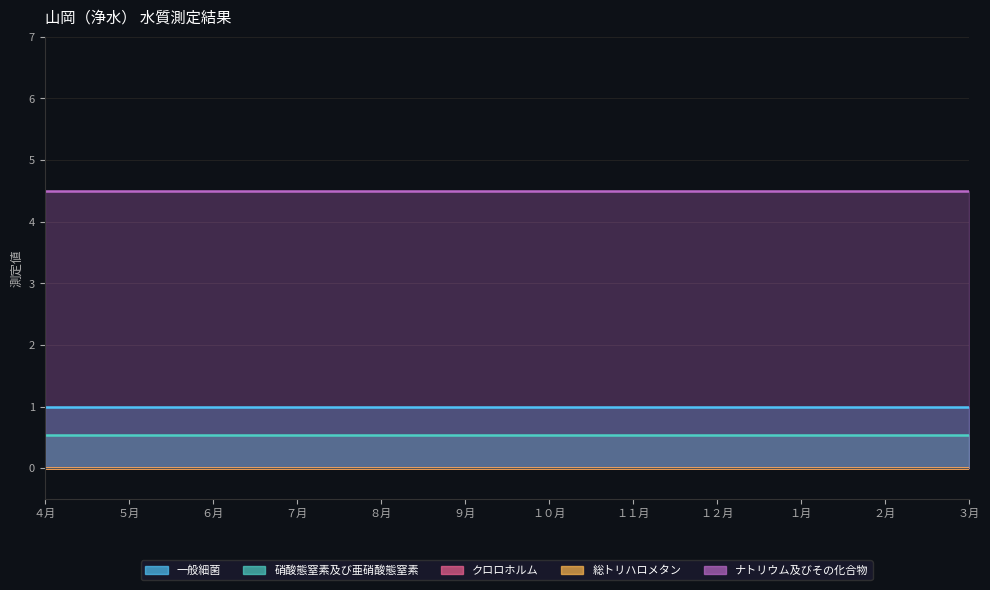

At how many categories does at least one series exceed 0?

12